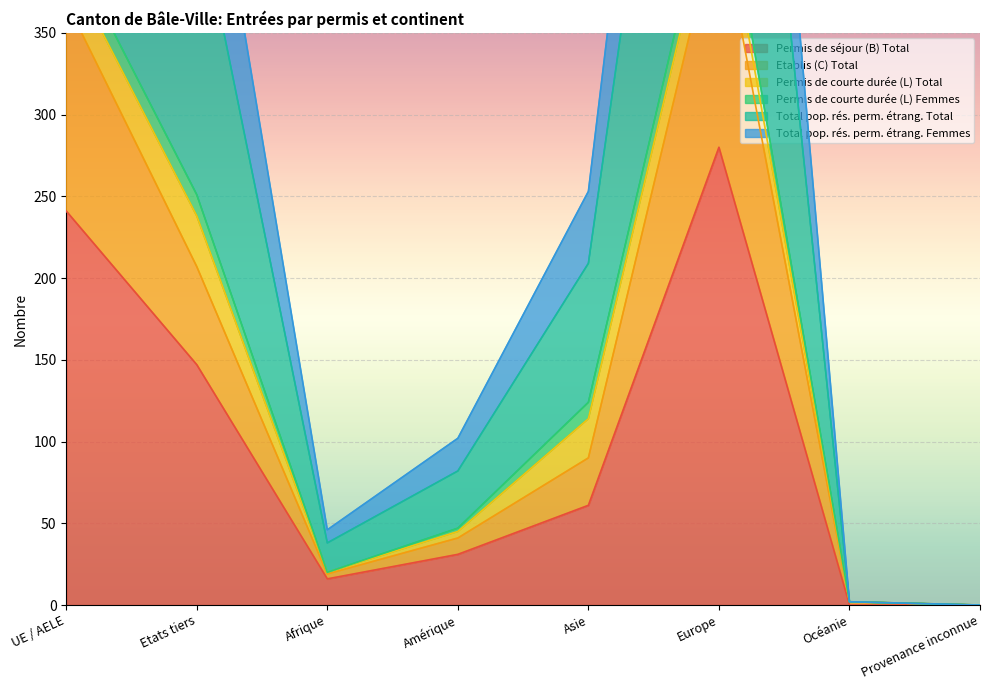

What is the difference between the Total pop. rés. perm. étrang. Total values at UE / AELE and Asie?

541